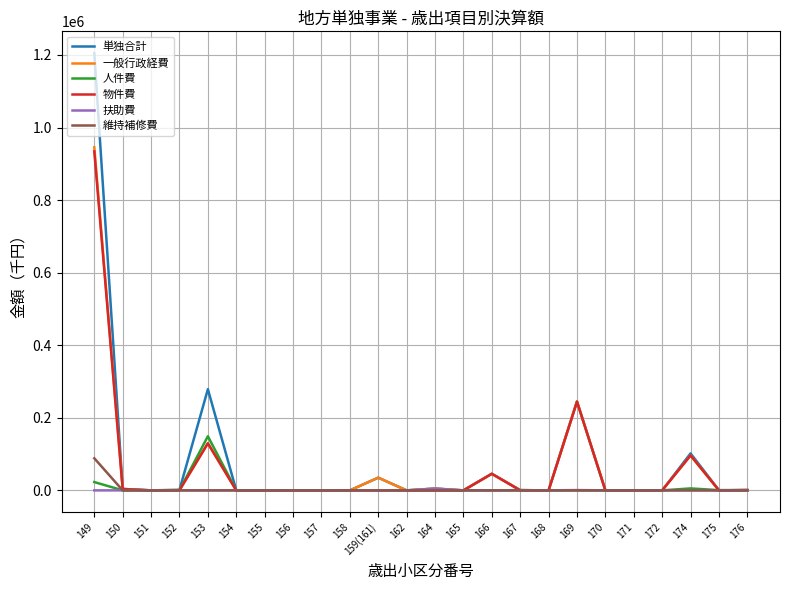

What is the greatest value displayed?

1204956